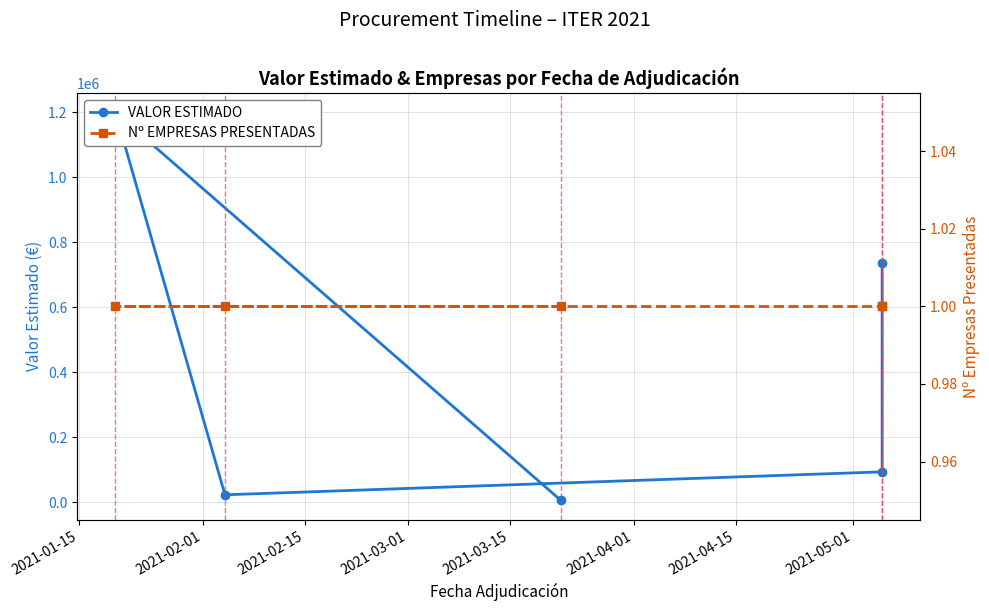

At how many categories does at least one series exceed 891749?

1